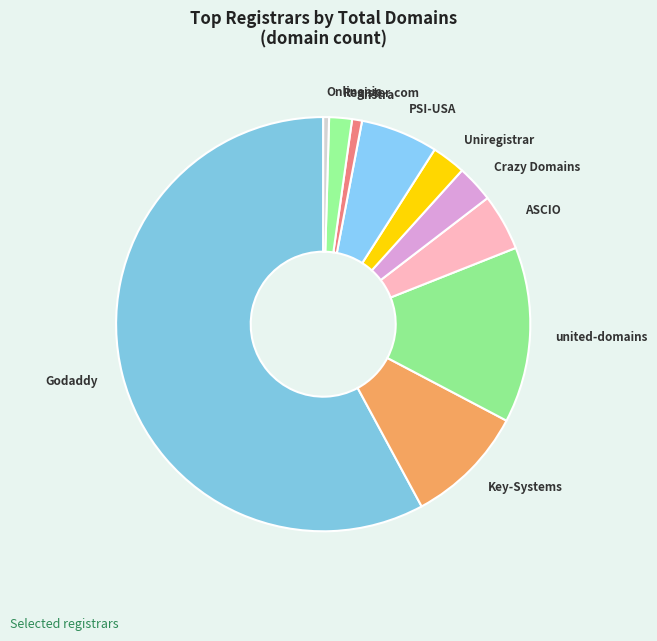

Approximately how many times larger is the value at Godaddy compared to Uniregistrar?

21.9